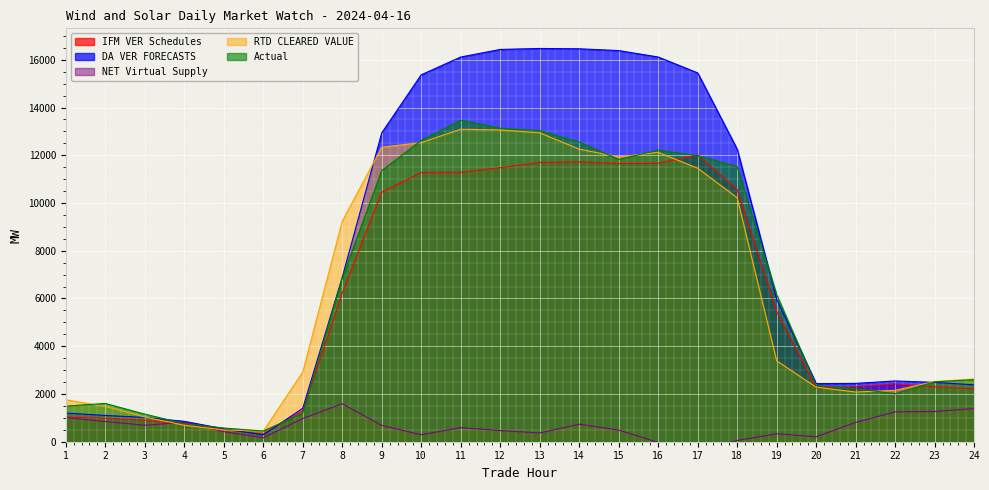

How many intersections are there between NET Virtual Supply and RTD CLEARED VALUE?

2